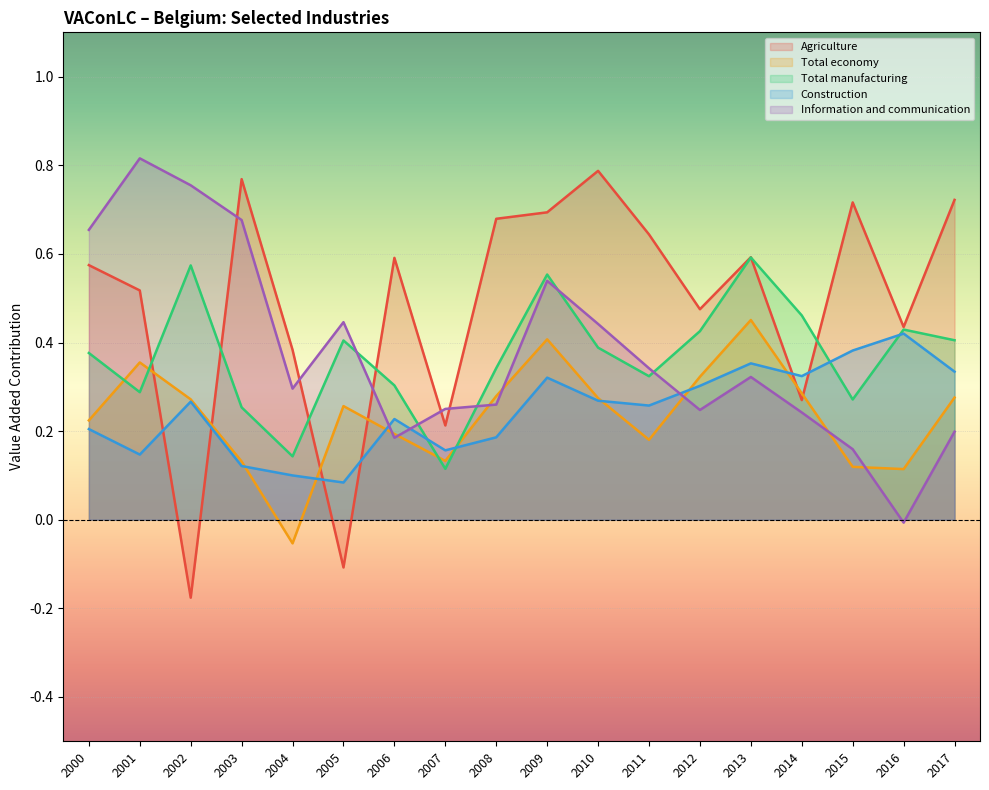

What is the maximum value for Information and communication?

0.8